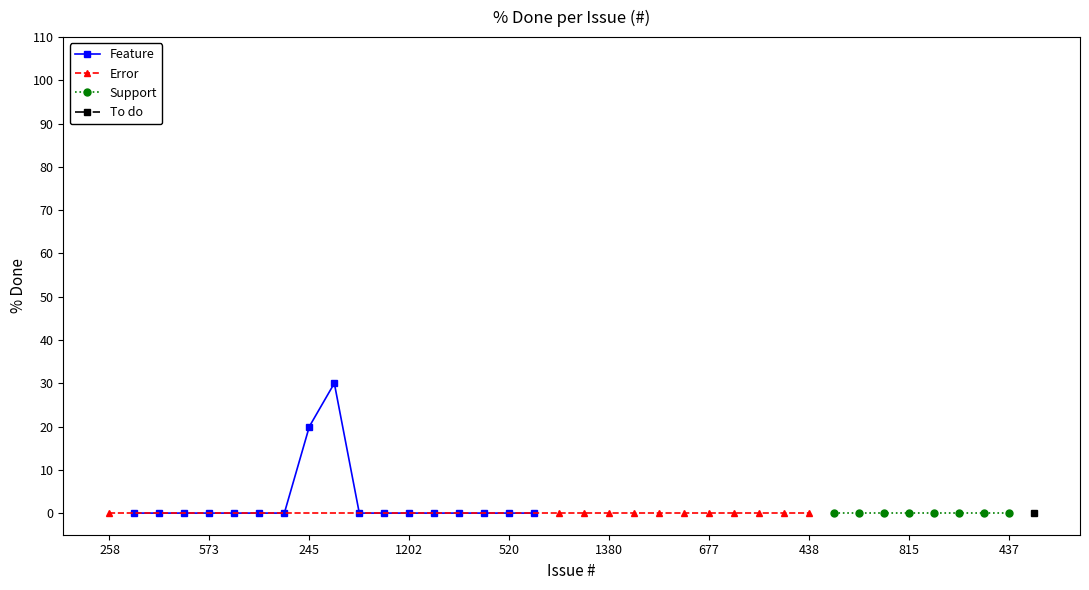

Reading left to right, list all the values displayed in this chart.

258=0	1615=0	553=0	586=0	573=0	243=0	643=0	143=0	245=20	207=30	1340=0	1325=0	1202=0	697=0	637=0	619=0	520=0	422=0	1619=0	1561=0	1380=0	1190=0	913=0	882=0	677=0	578=0	527=0	516=0	438=0	1563=0	1414=0	830=0	815=0	645=0	592=0	519=0	437=0	1578=0